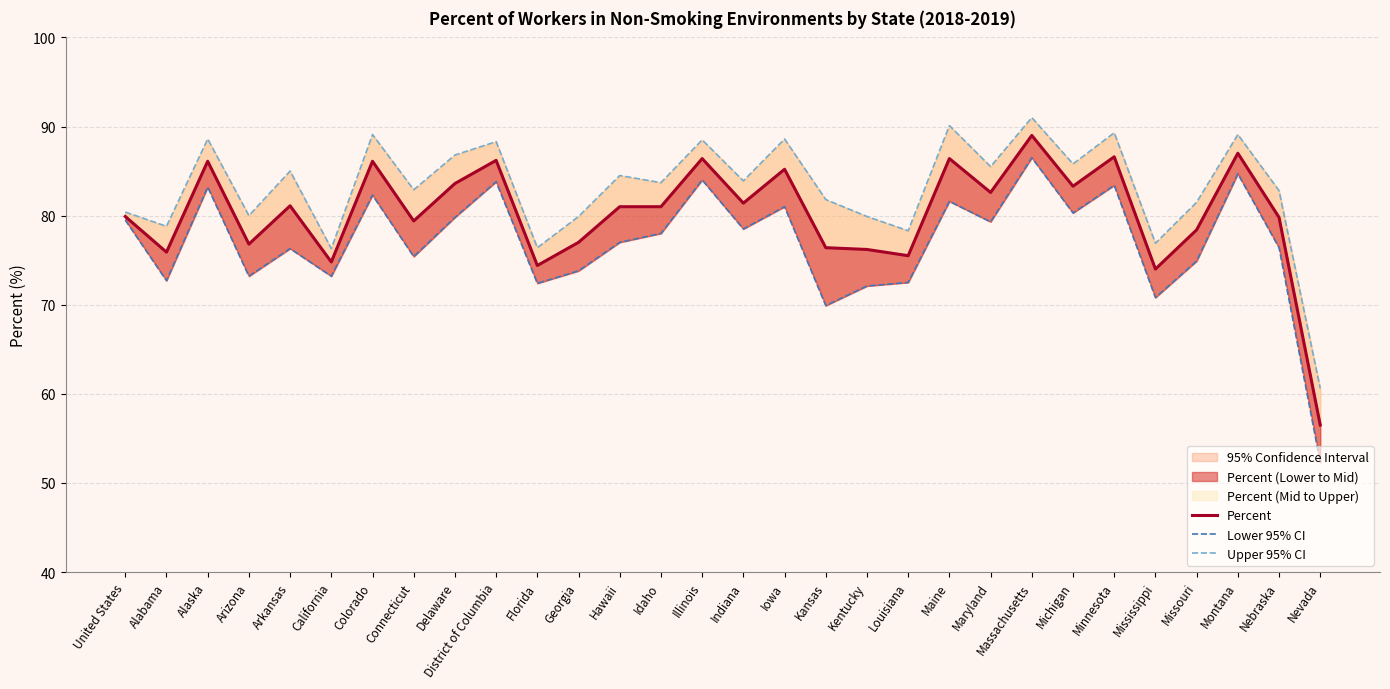

Which series changed the most between Idaho and Illinois?

Lower 95% CI